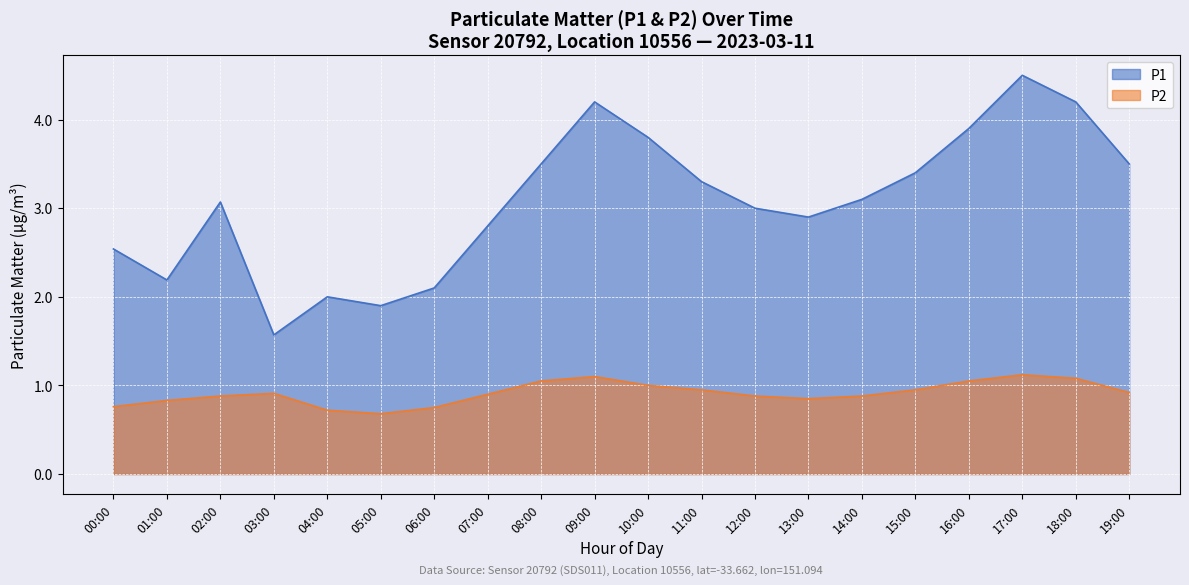

What is the average value of the P2 series?

0.9